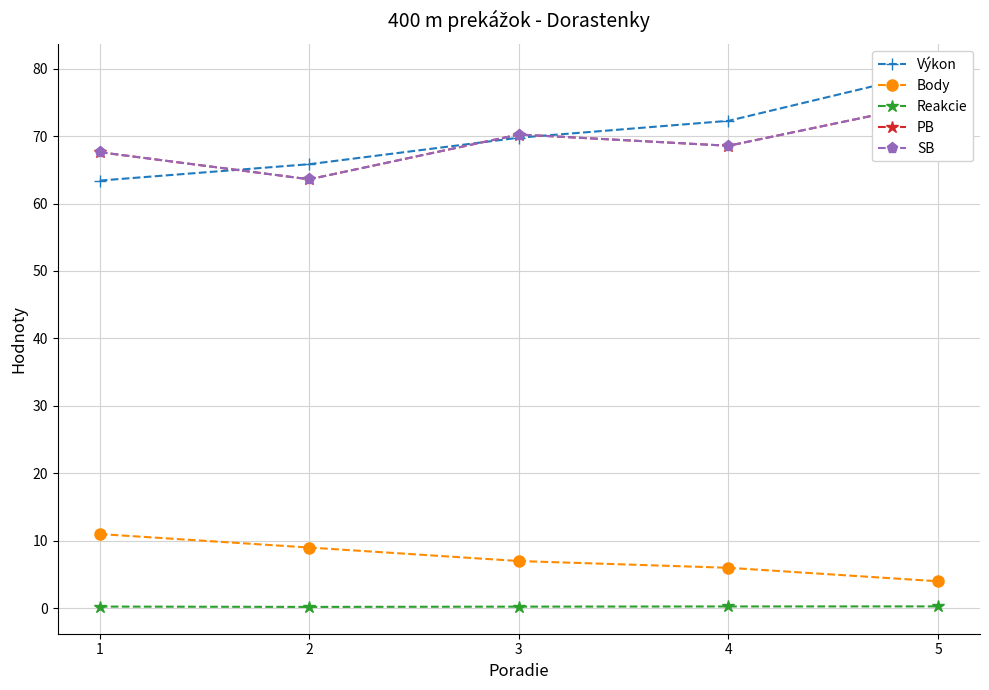

Reading left to right, list all the values displayed in this chart.

Výkon: 1=63.4	2=65.8	3=69.8	4=72.3	5=79.7
Body: 1=11.0	2=9.0	3=7.0	4=6.0	5=4.0
Reakcie: 1=0.2	2=0.2	3=0.2	4=0.3	5=0.3
PB: 1=67.6	2=63.6	3=70.2	4=68.6	5=75.0
SB: 1=67.6	2=63.6	3=70.2	4=68.6	5=75.0